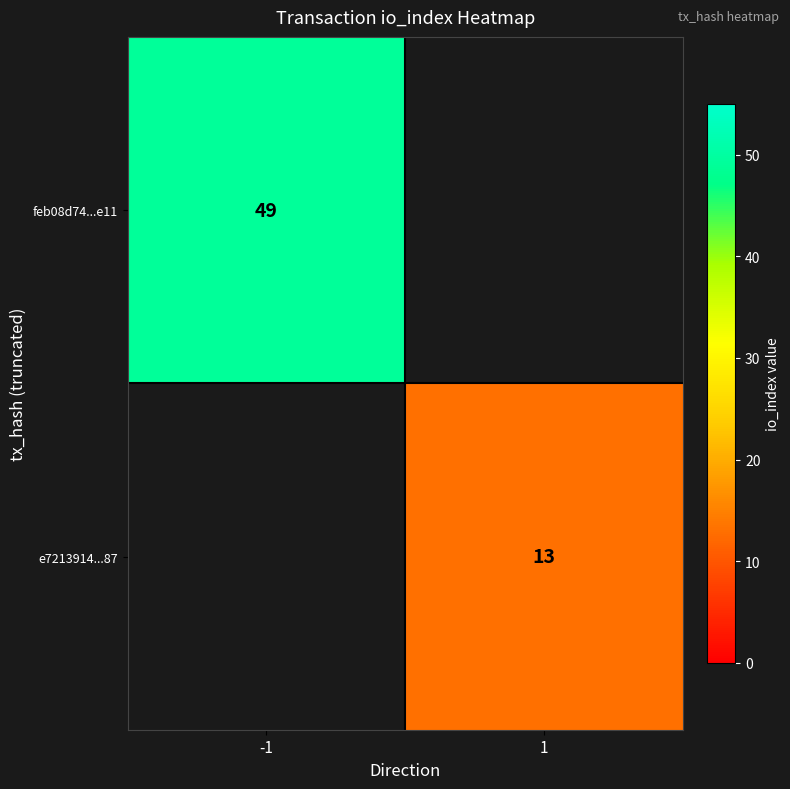

Is it true that feb08d74...e11 equals 73.0 at -1?

False